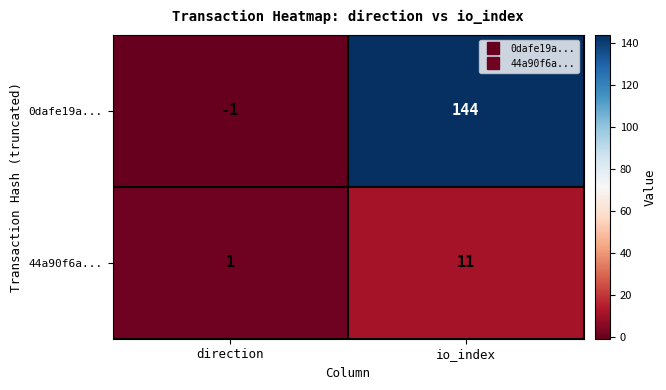

True or false: 44a90f6a... has a value of 1 at direction.

True